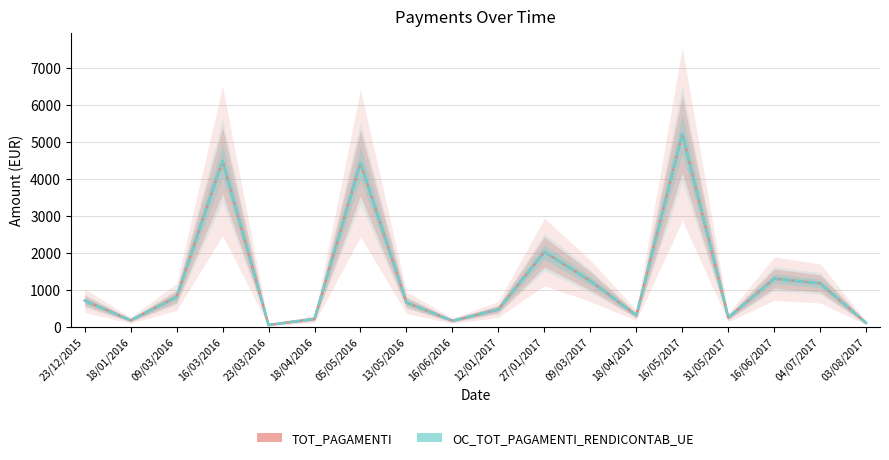

What is the average value of the TOT_PAGAMENTI series?

1323.8